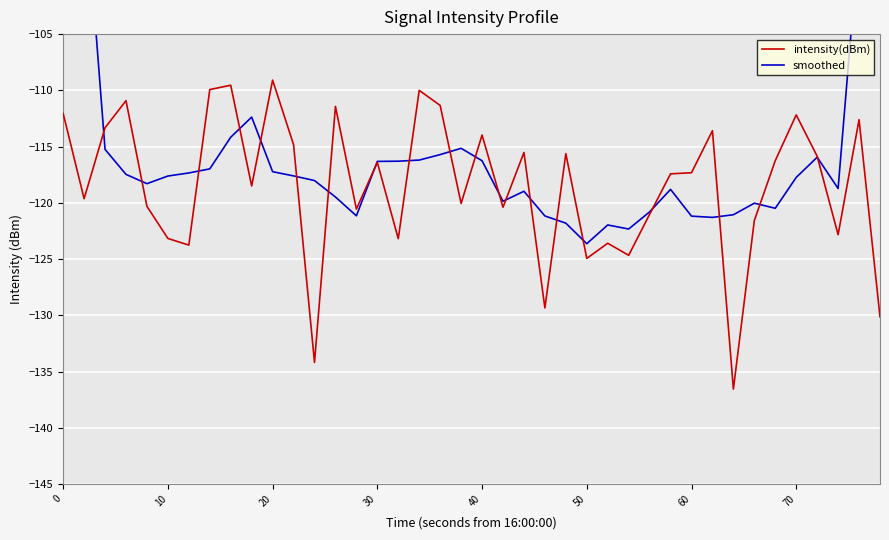

What is the lowest value of the intensity(dBm) series?

-136.6